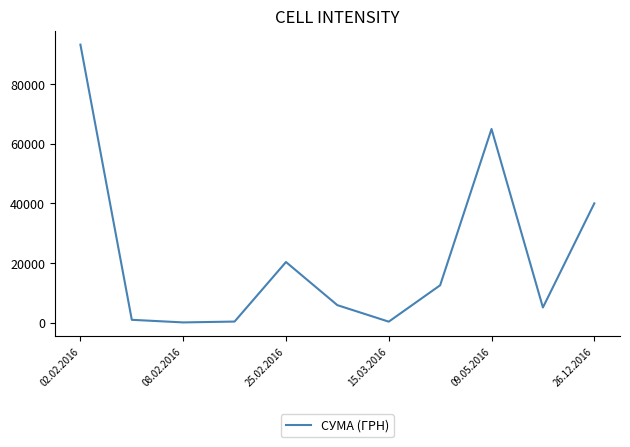

What is the difference between the maximum and minimum values?

93018.5